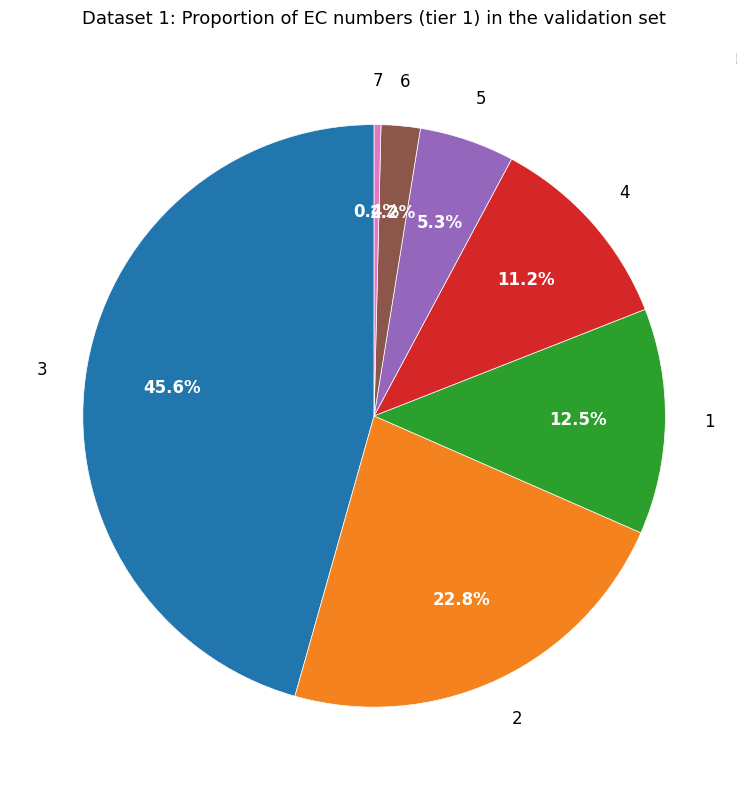

To the nearest percent, what is the difference between the largest and smallest slice percentages?

45%